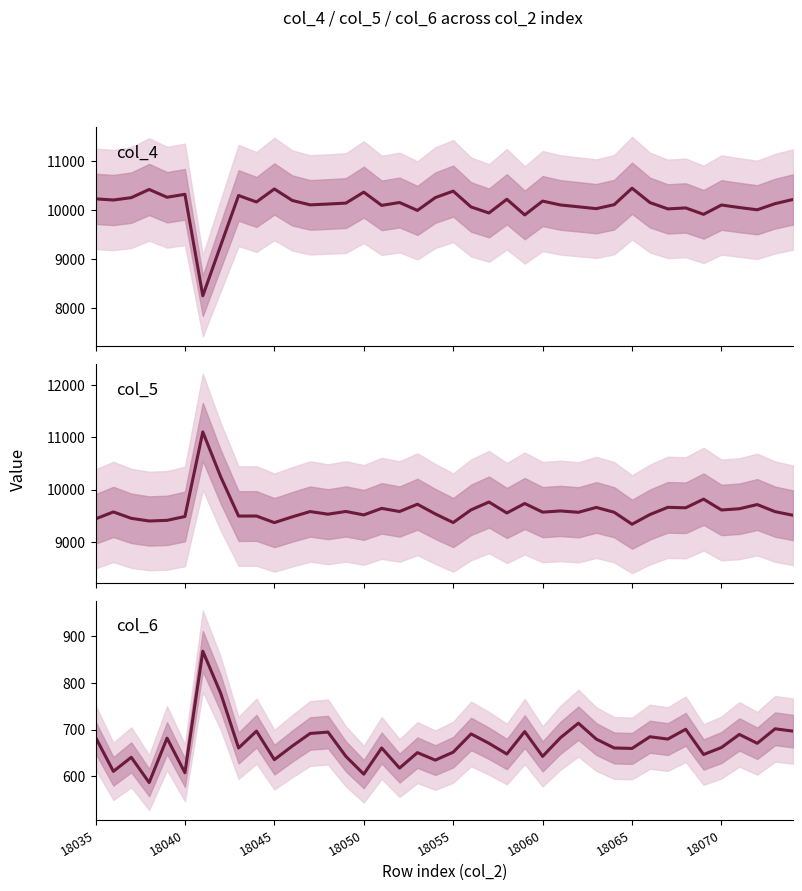

What is the total value across all series at 18065?

20228